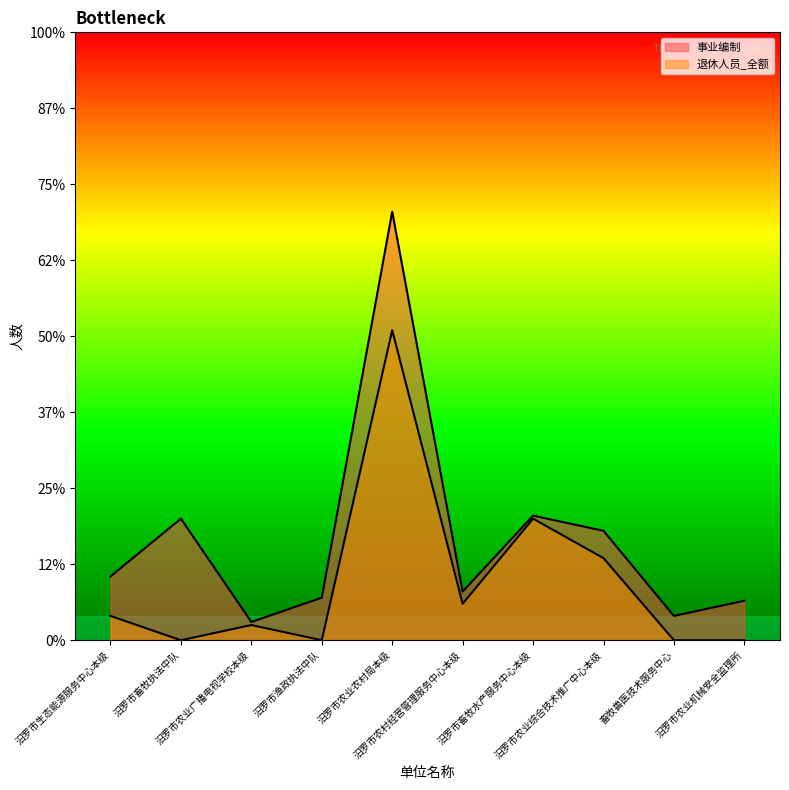

The value of 退休人员_全额 at 汨罗市农业机械安全监理所 is 0. True or false?

True